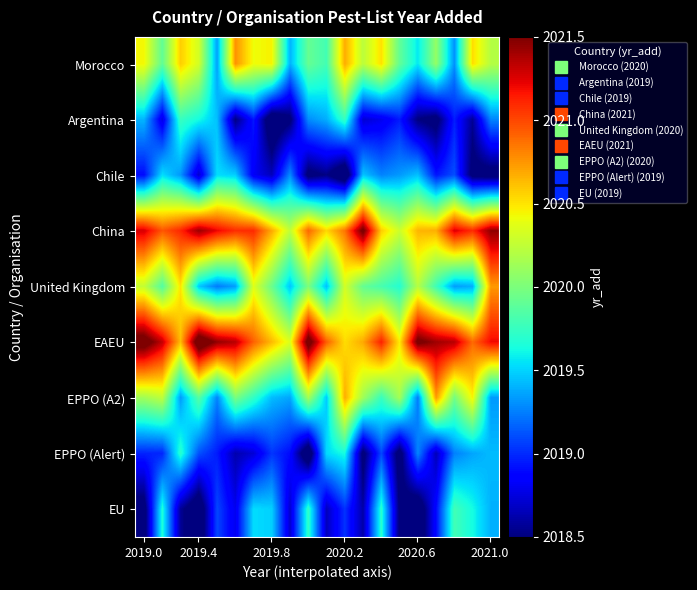

How many data points does each series have?

20